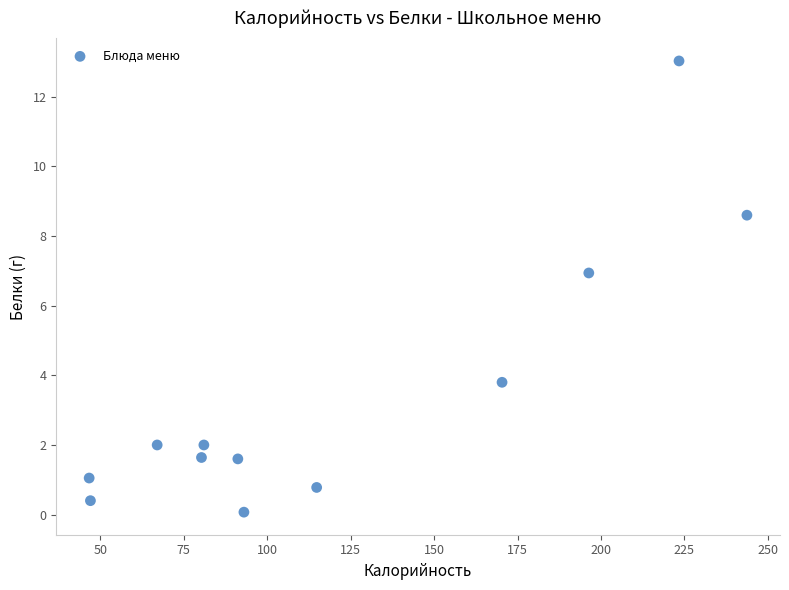

What Y value in the scatter plot is closest to 6?

6.9